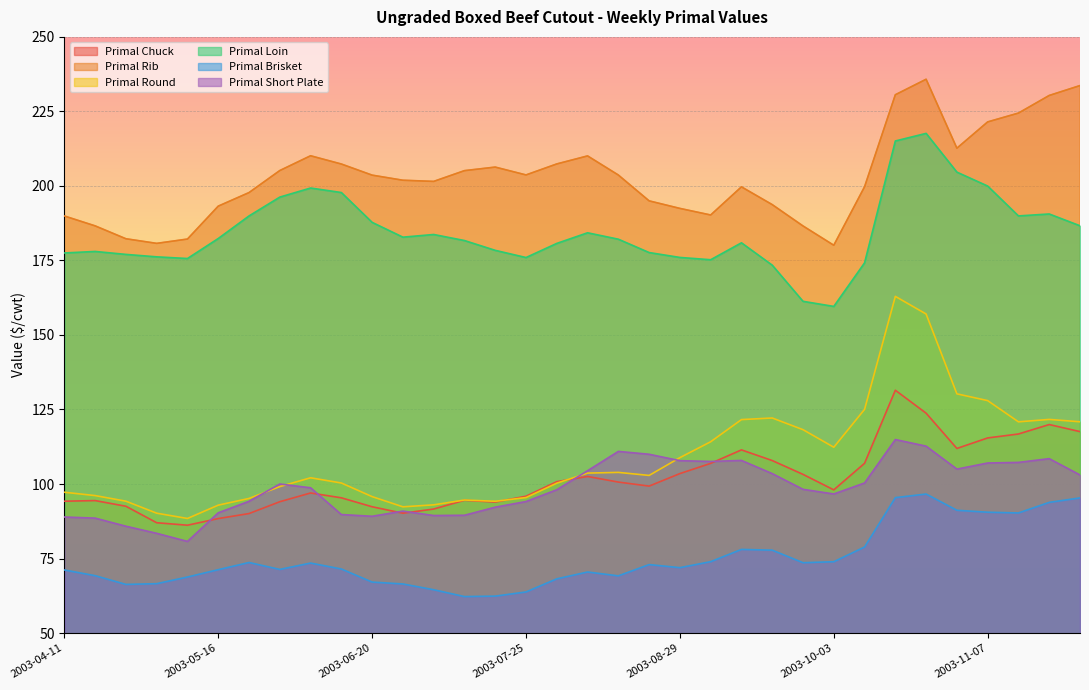

Which series has the largest total across all categories?

Primal Rib